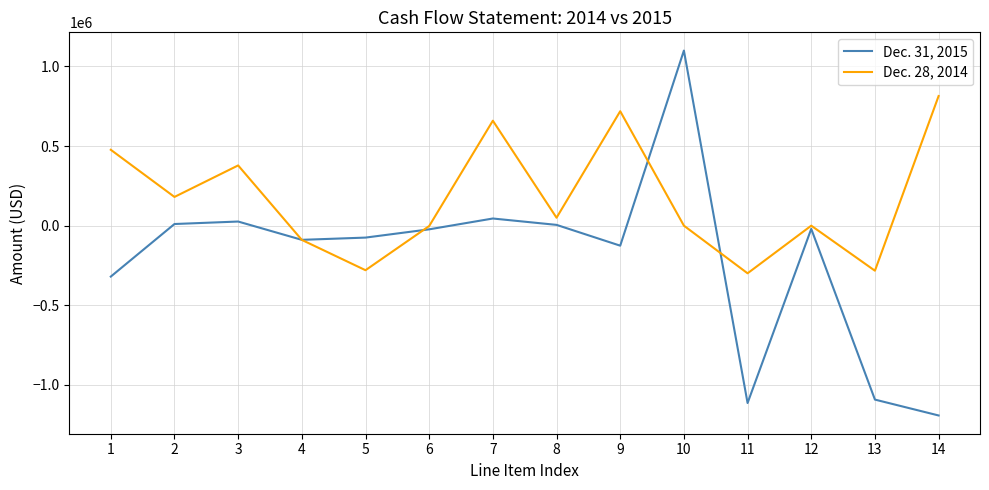

List the series in order of their overall mean, lowest first.

Dec. 31, 2015, Dec. 28, 2014